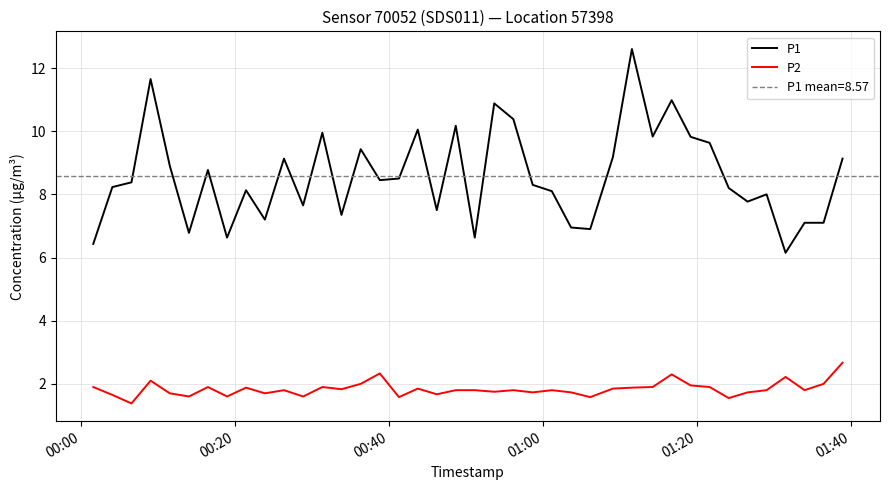

List the series in order of their peak value, lowest first.

P2, P1